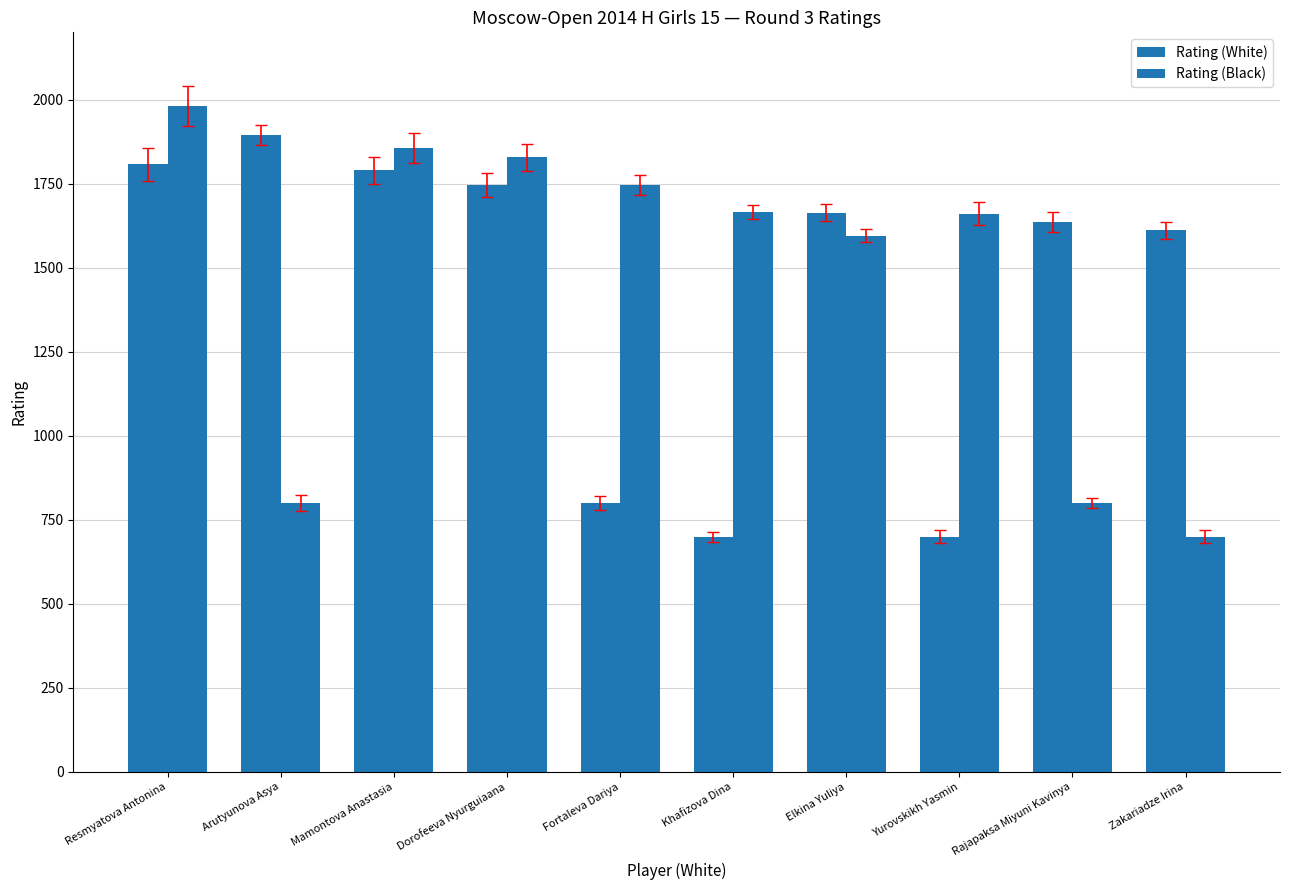

What position from the left is Elkina Yuliya?

7